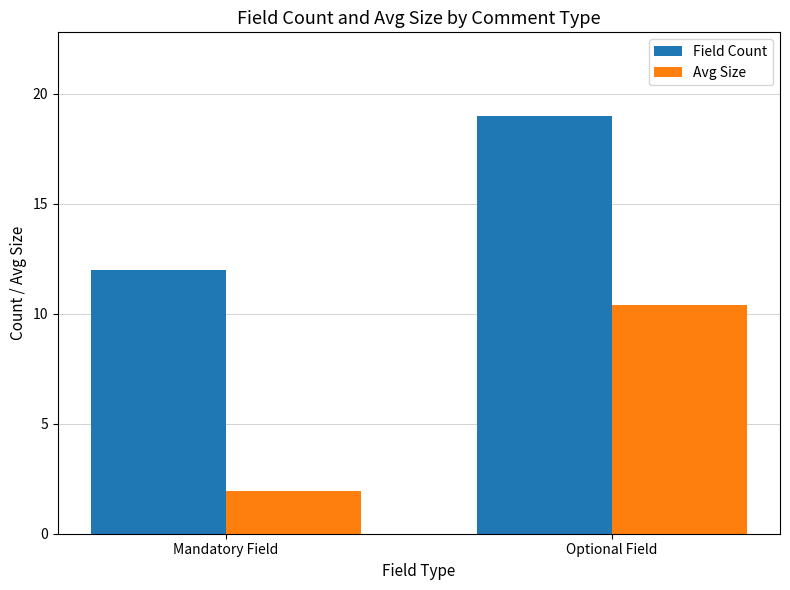

Are the bars grouped side by side (vs. stacked)?

Yes